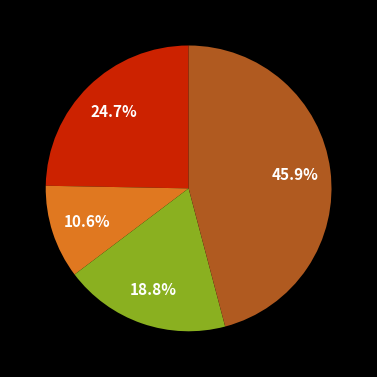

Is there a majority slice in this chart?

No